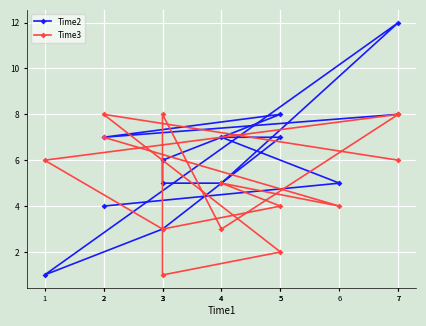

What is the average value of the Time2 series?

6